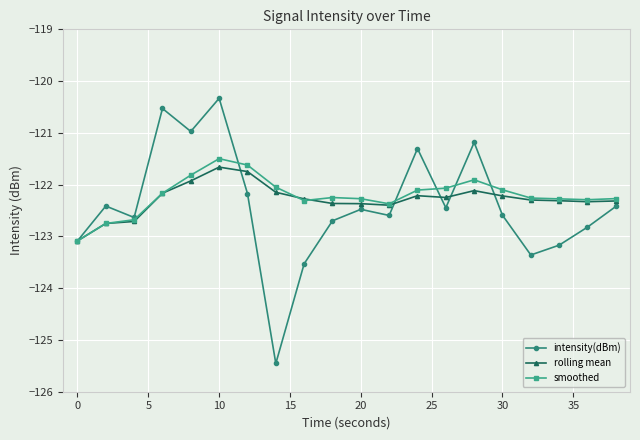

What is the value of the rolling mean point at the 7th from the left?

-121.7